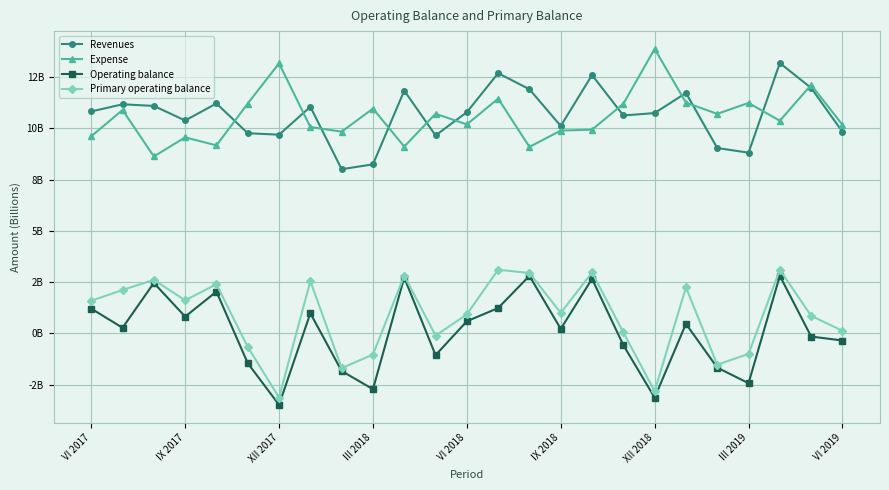

Does the chart have visible grid lines?

Yes